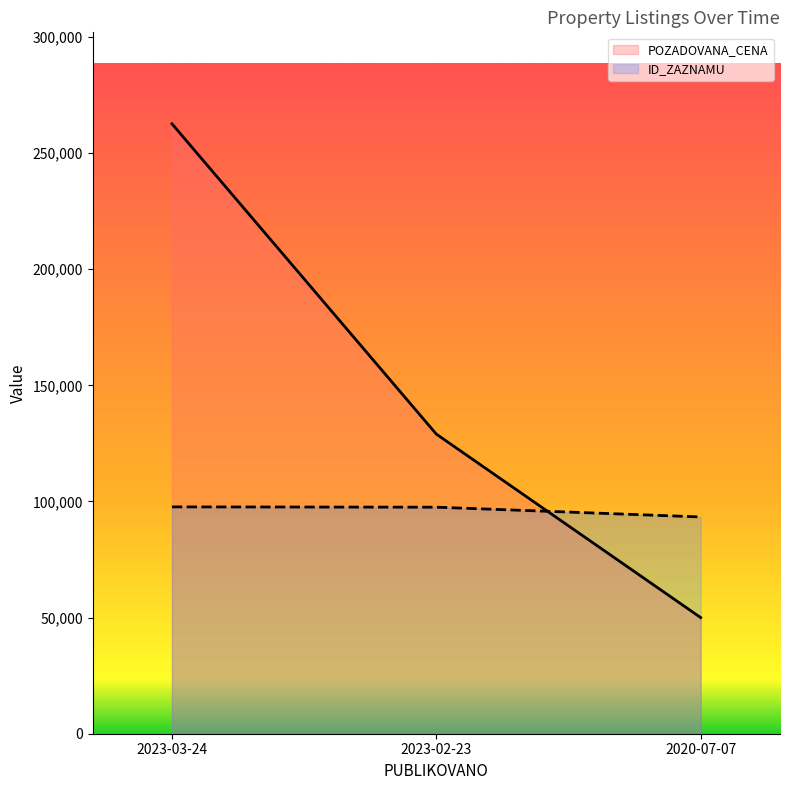

Reading left to right, list all the values displayed in this chart.

POZADOVANA_CENA: 2023-03-24=262600	2023-02-23=129000	2020-07-07=50000
ID_ZAZNAMU: 2023-03-24=97671	2023-02-23=97536	2020-07-07=93332